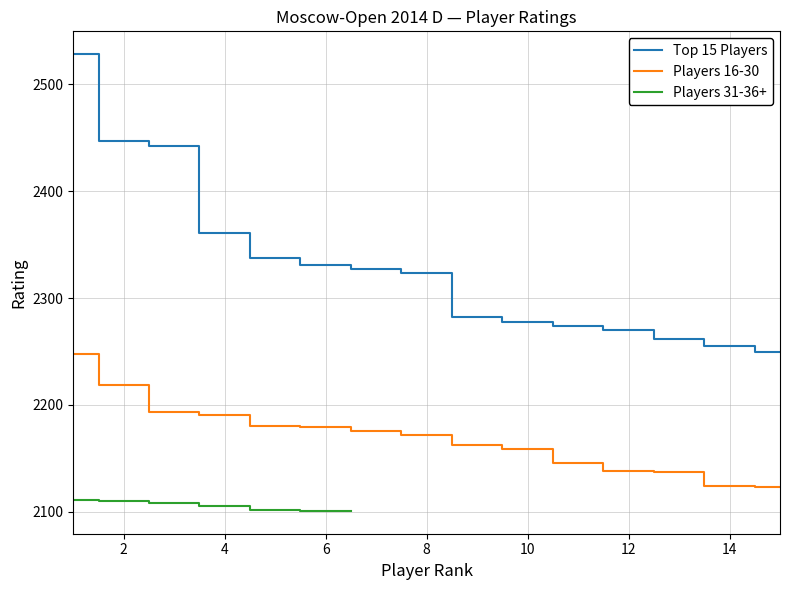

The value of Players 16-30 at 8 is 873. True or false?

False